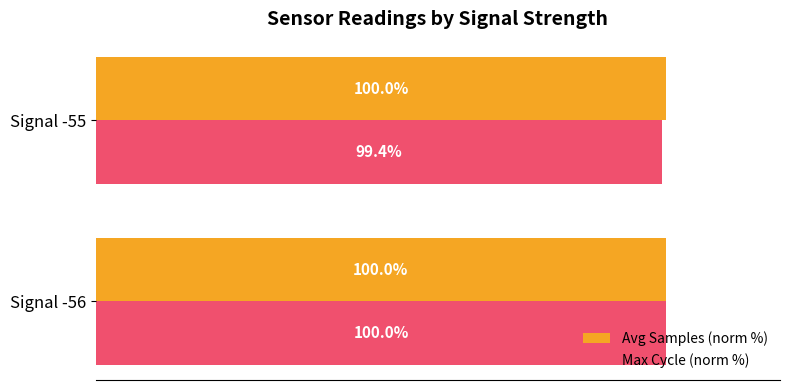

Rank the series by their average value, from highest to lowest.

Avg Samples (norm %), Max Cycle (norm %)